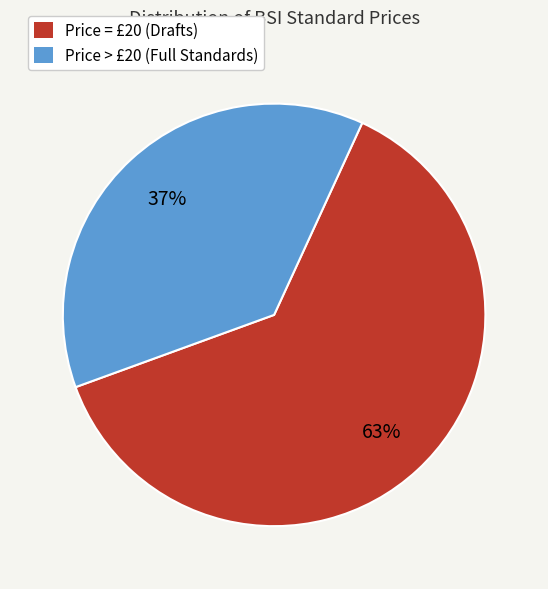

Which slice is the largest?

Price = £20 (Drafts)